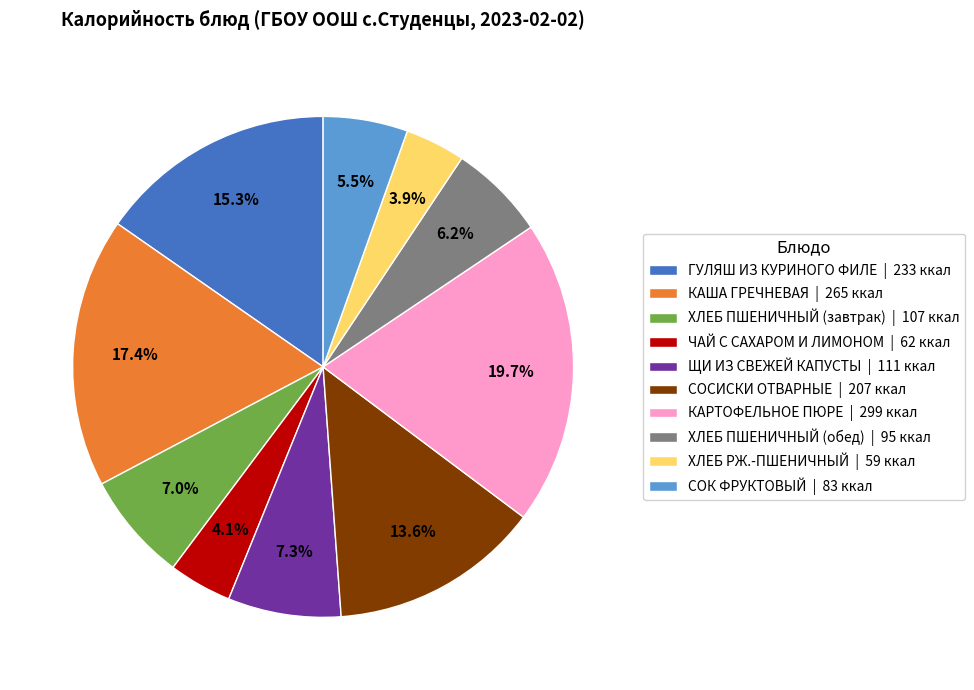

How many segments does this pie chart have?

10